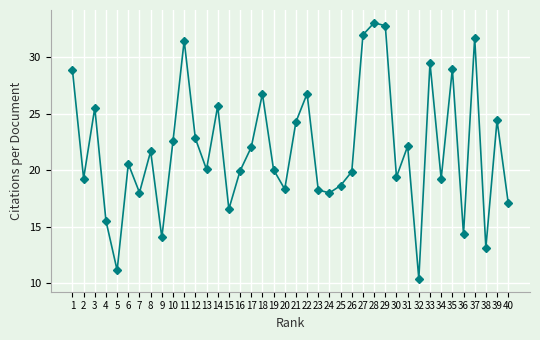

Approximately how many times larger is the value at 7 compared to 29?

0.6